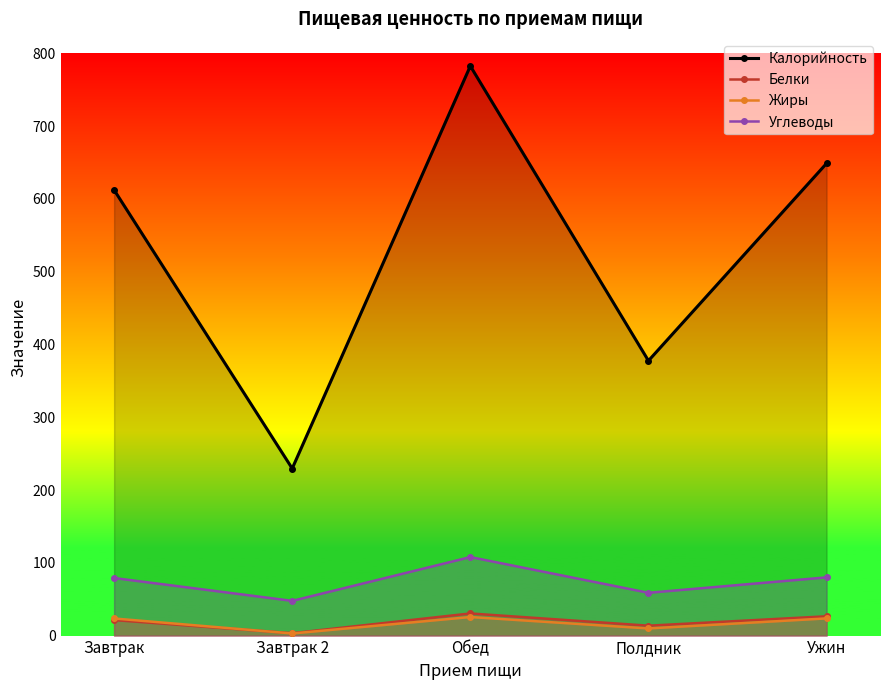

What is the difference between the second highest and second lowest values in the Жиры series?

13.8